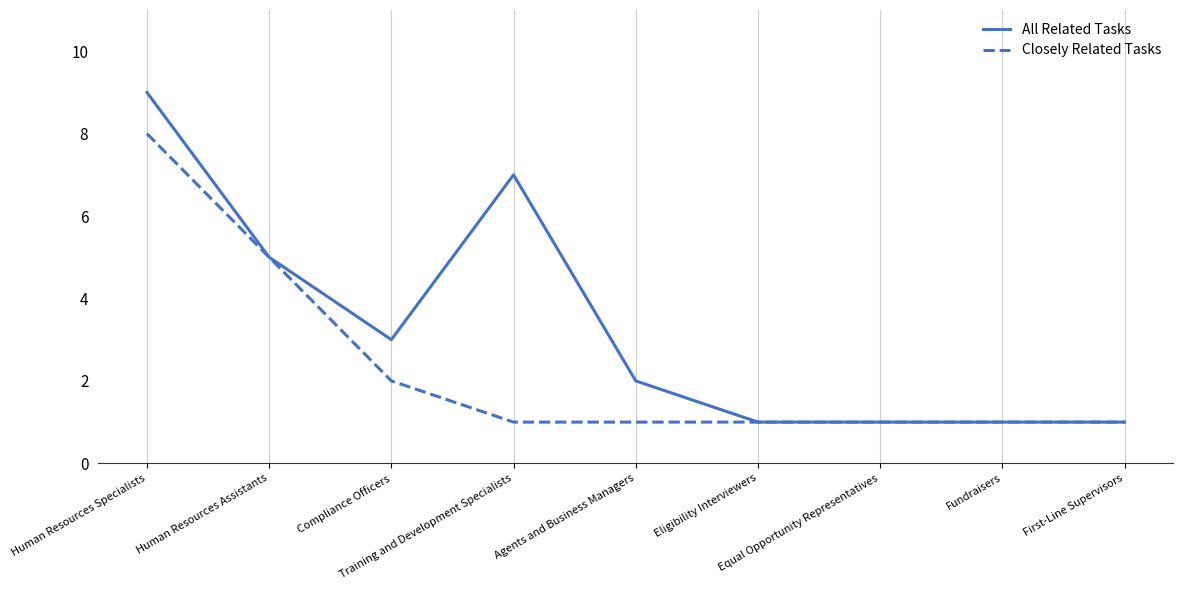

Count the number of categories in the chart.

9